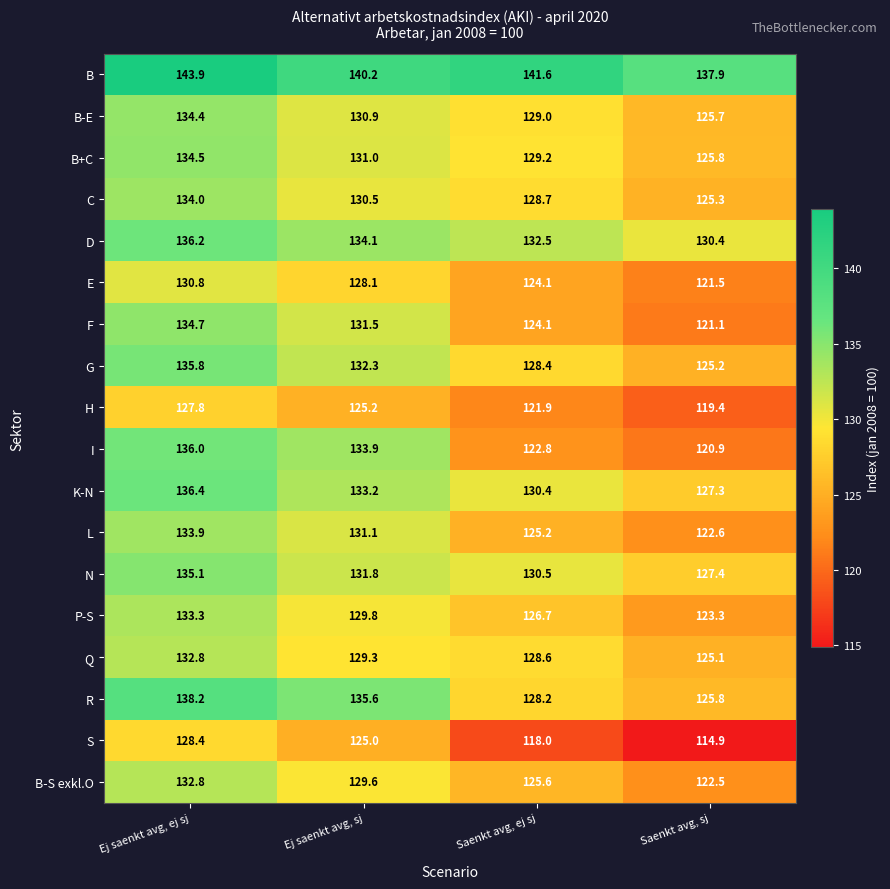

Which series has the largest total across all categories?

B